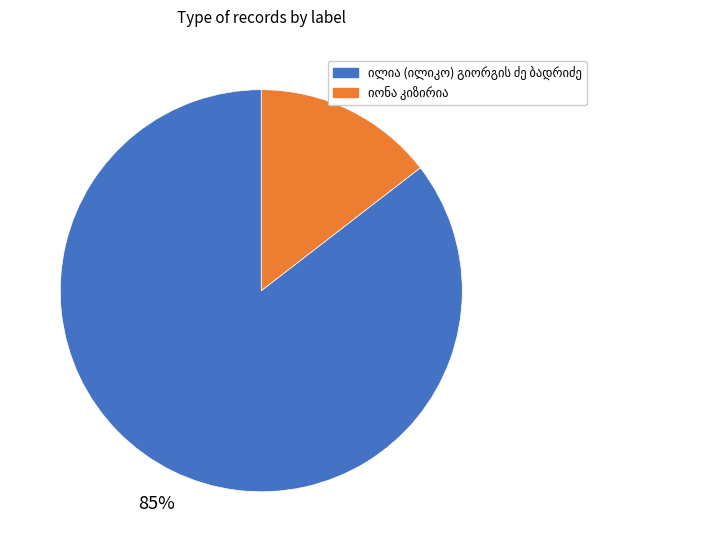

Does any single category account for the majority?

Yes